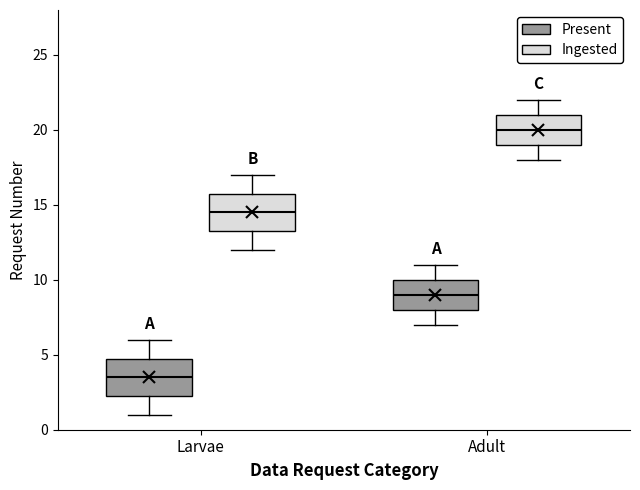

Where does the upper whisker of the box for Larvae (Ingested) end on the y-axis? The values are not printed on the chart, so give them approximately, as read against the axis.

17.0